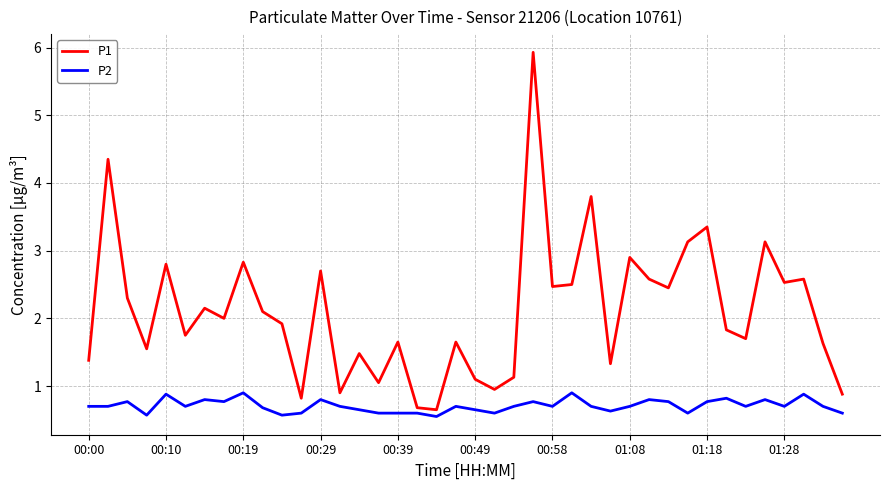

True or false: P1 and P2 intersect in this chart.

False